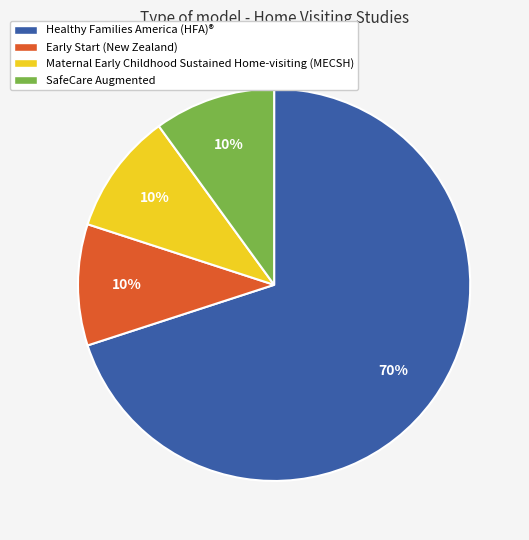

Combined, do Maternal Early Childhood Sustained Home-visiting (MECSH) and Early Start (New Zealand) account for over 50%?

No